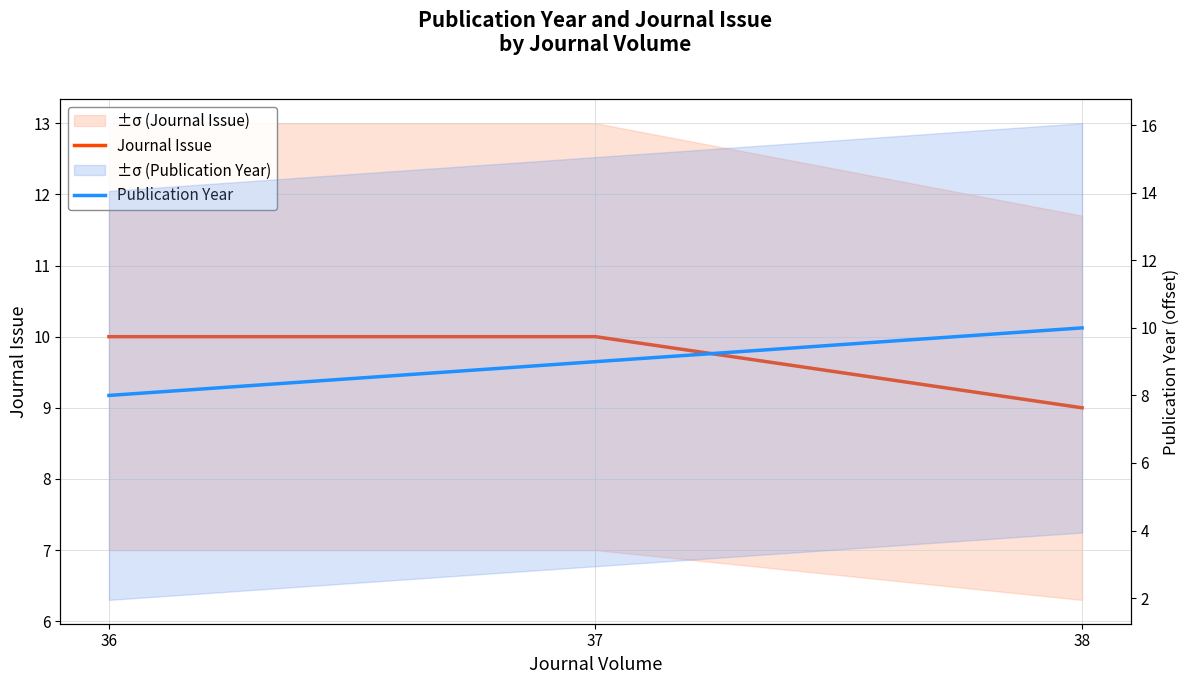

Which series has the largest total across all categories?

Journal Issue